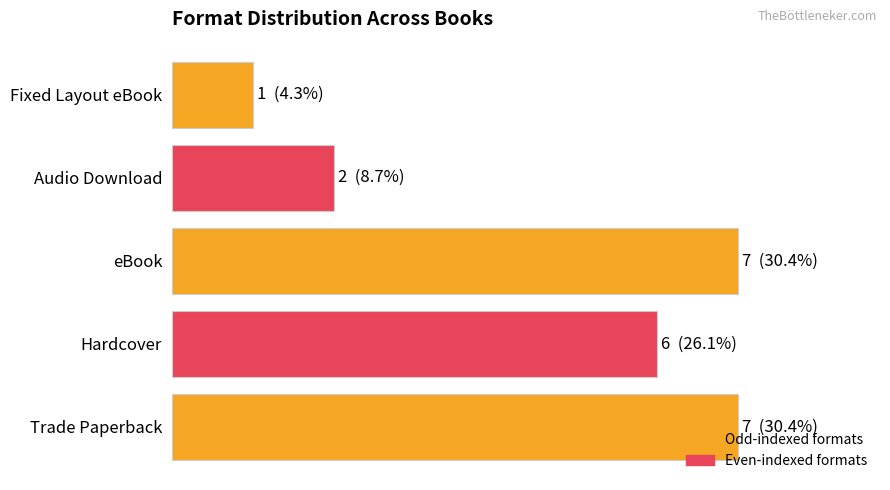

What is the sum of all values?

23